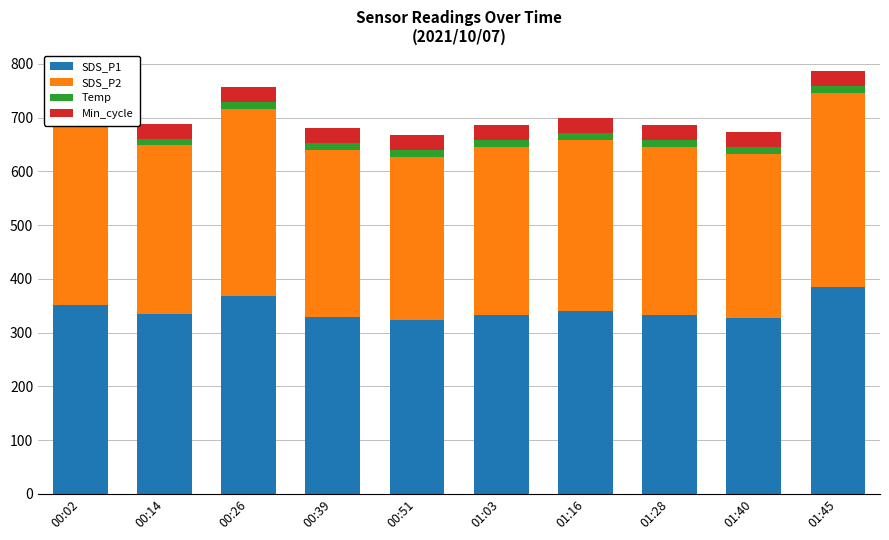

At which label does SDS_P1 first exceed 333?

00:02